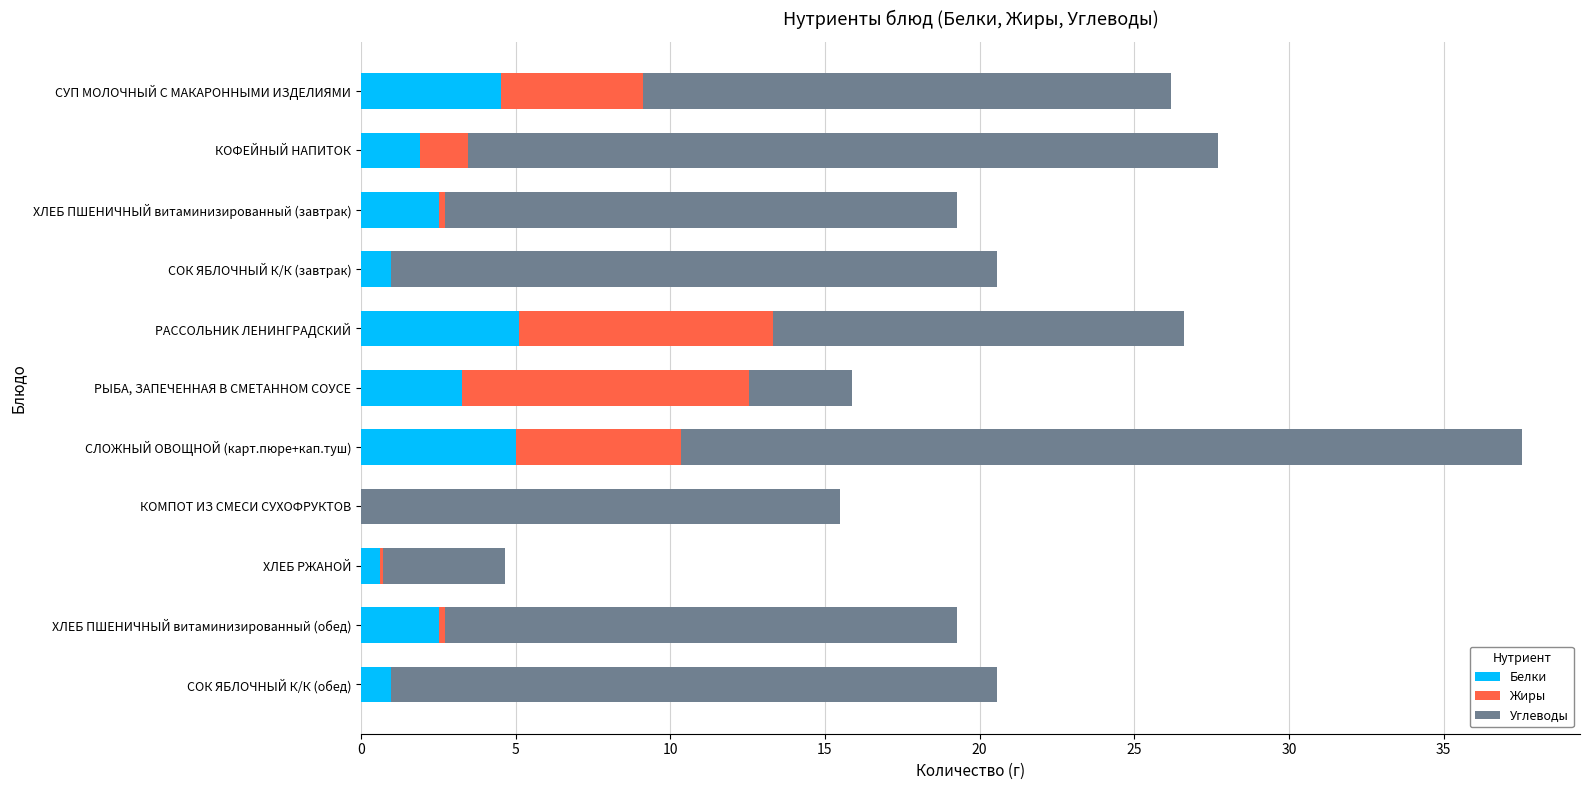

What is the sum of all Белки values?

27.4